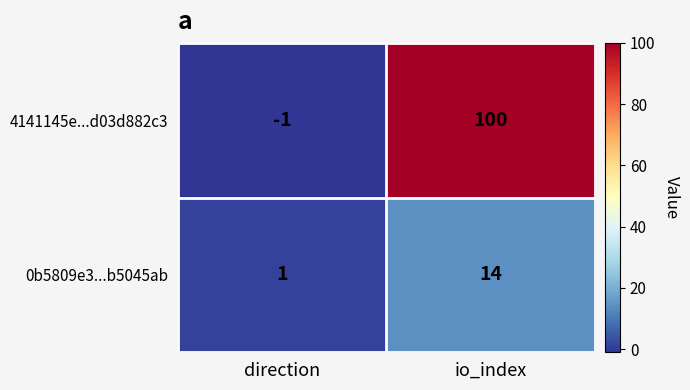

The 0b5809e3...b5045ab series shows 4 at io_index. True or false?

False